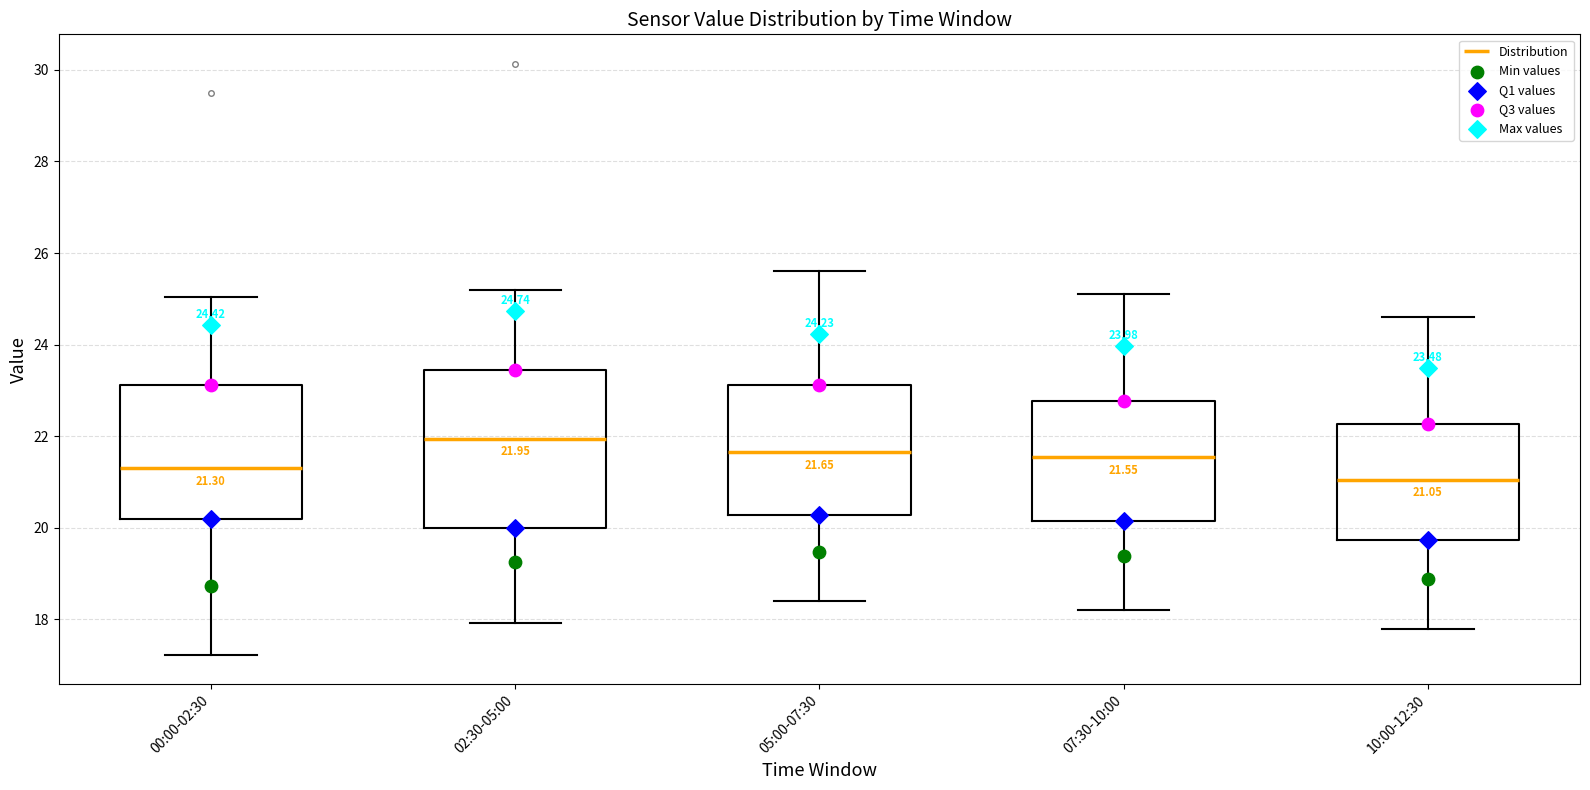

Which box has the lowest median line?

10:00-12:30